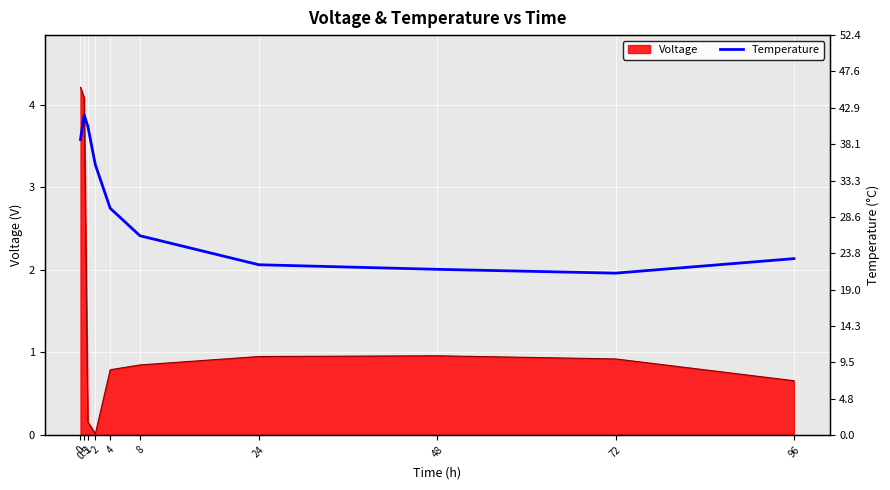

Which category has the highest value across all series?

0.5